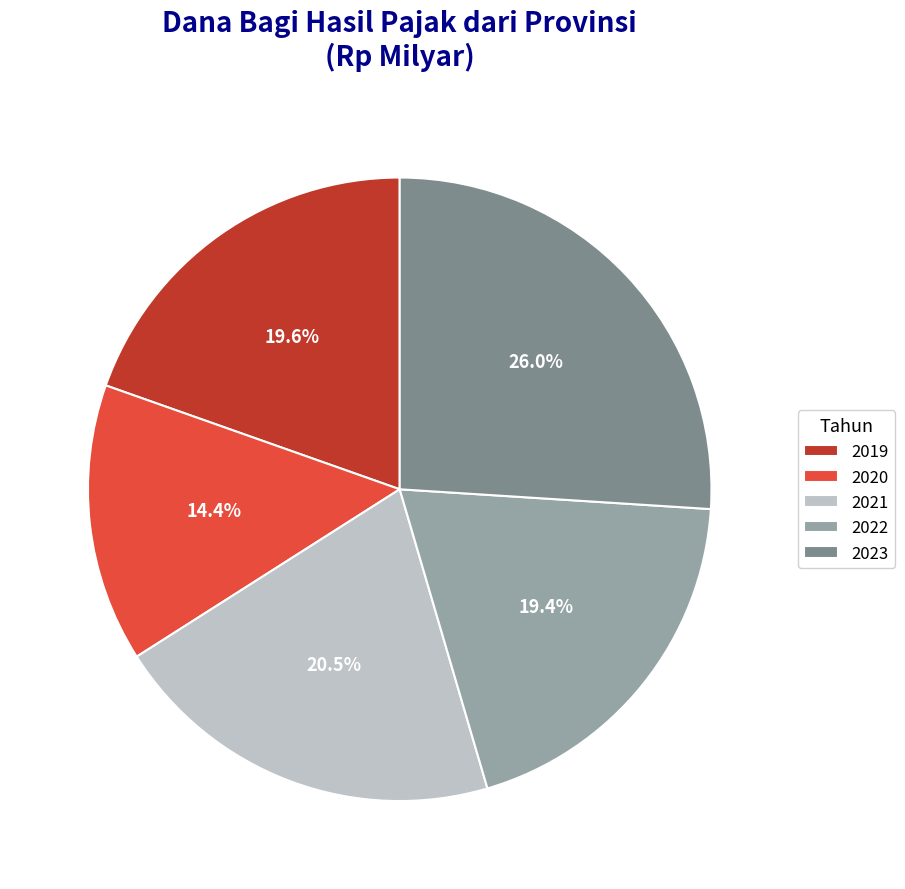

Which category has the biggest portion of the pie?

2023